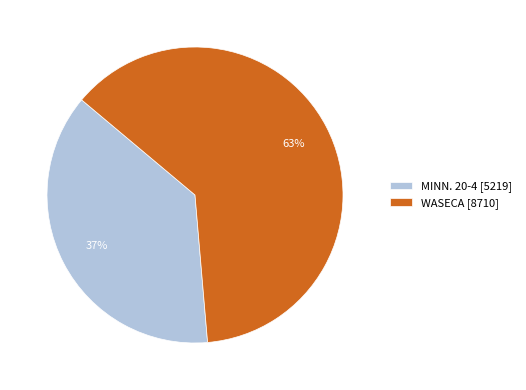

How many slices are in this pie chart?

2